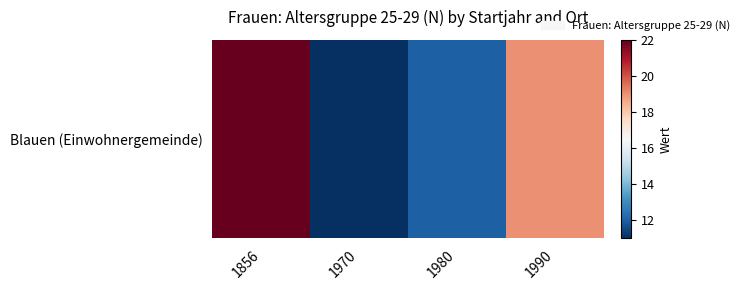

Rank the categories by value from highest to lowest.

1856, 1990, 1980, 1970